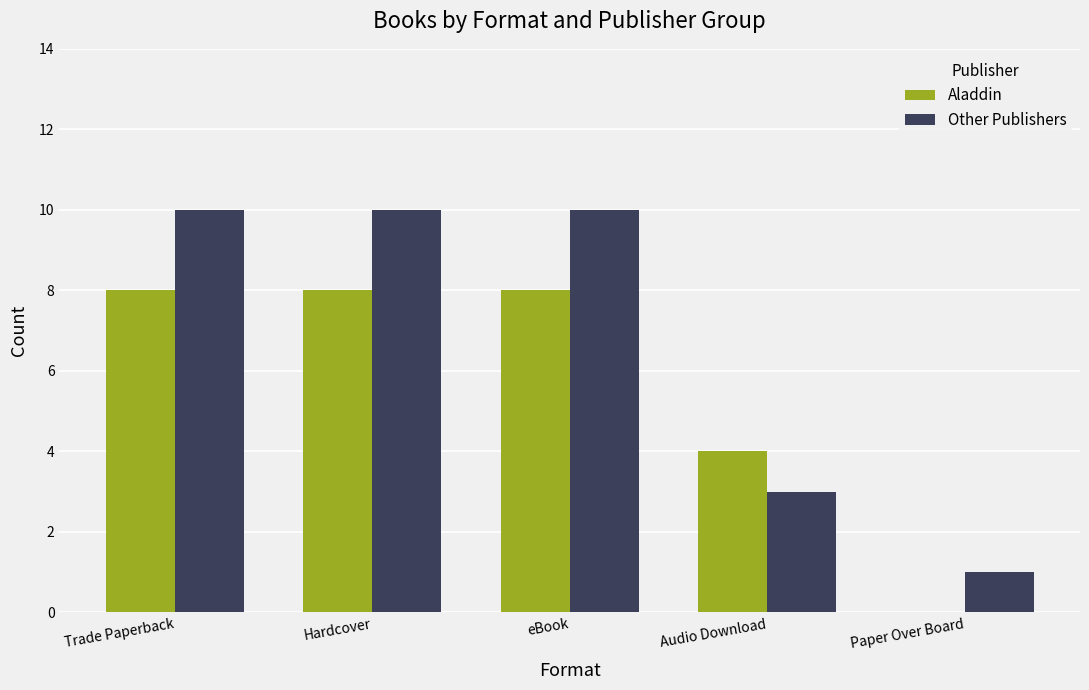

What are all the series names shown in the legend?

Aladdin, Other Publishers